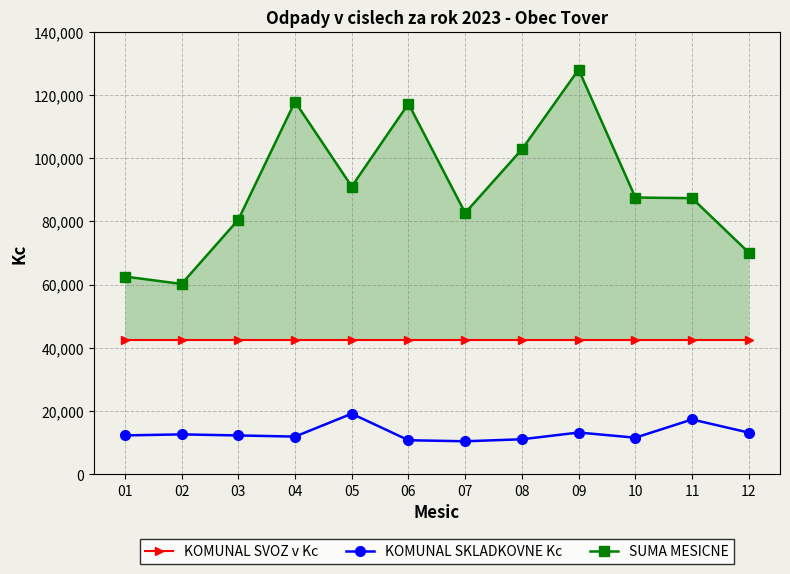

At which category is the sum across all series the highest?

09